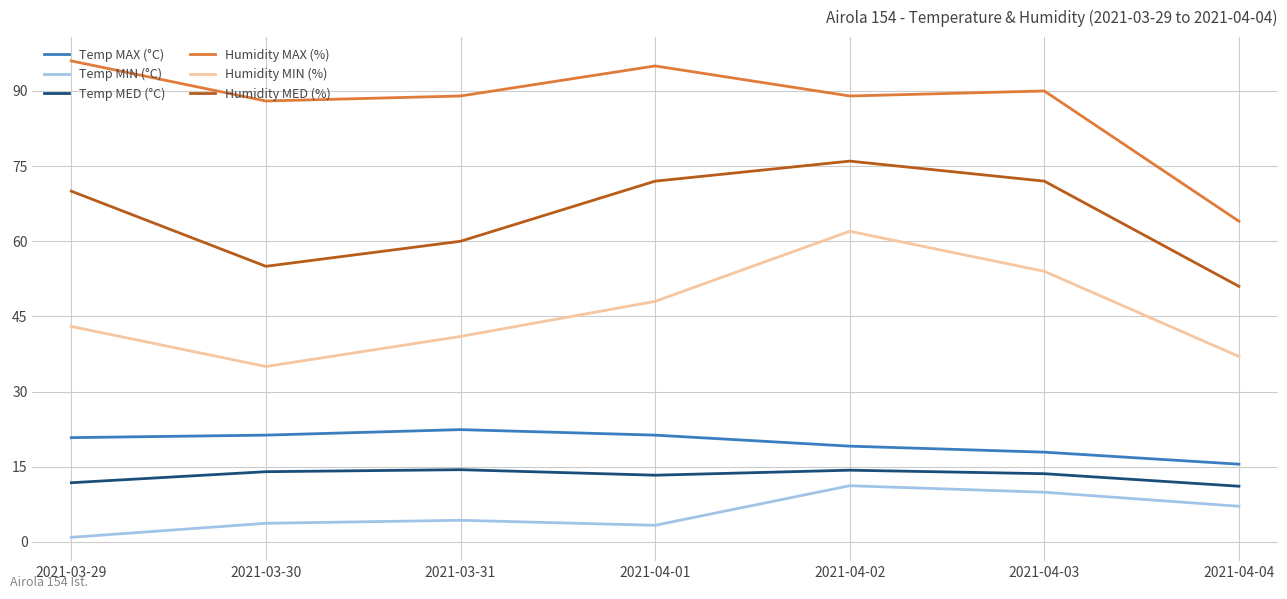

Between 2021-04-01 and 2021-04-04, which series saw the biggest shift?

Humidity MAX (%)